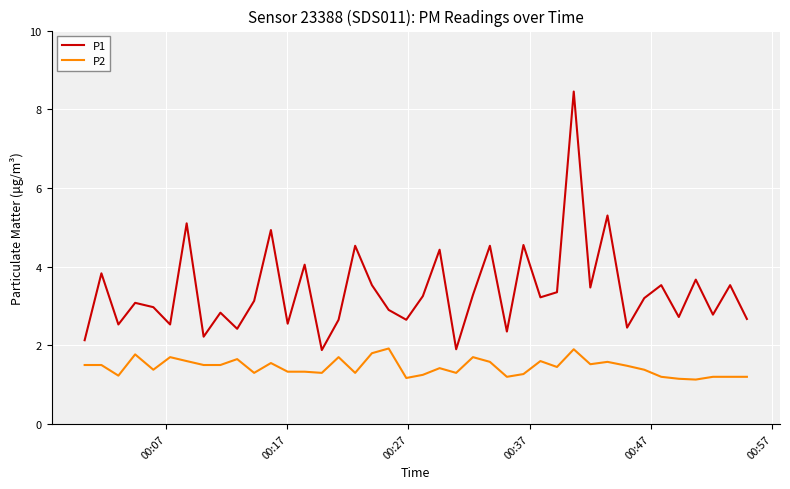

Which series has the largest range (max minus min)?

P1